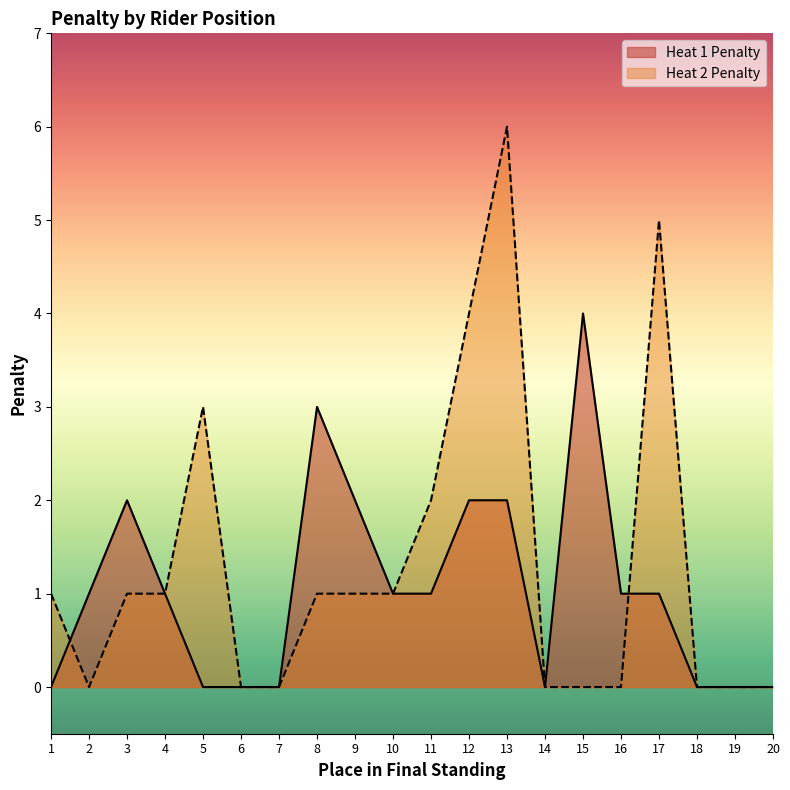

Count the Heat 1 Penalty values in the range 0 to 2.

18